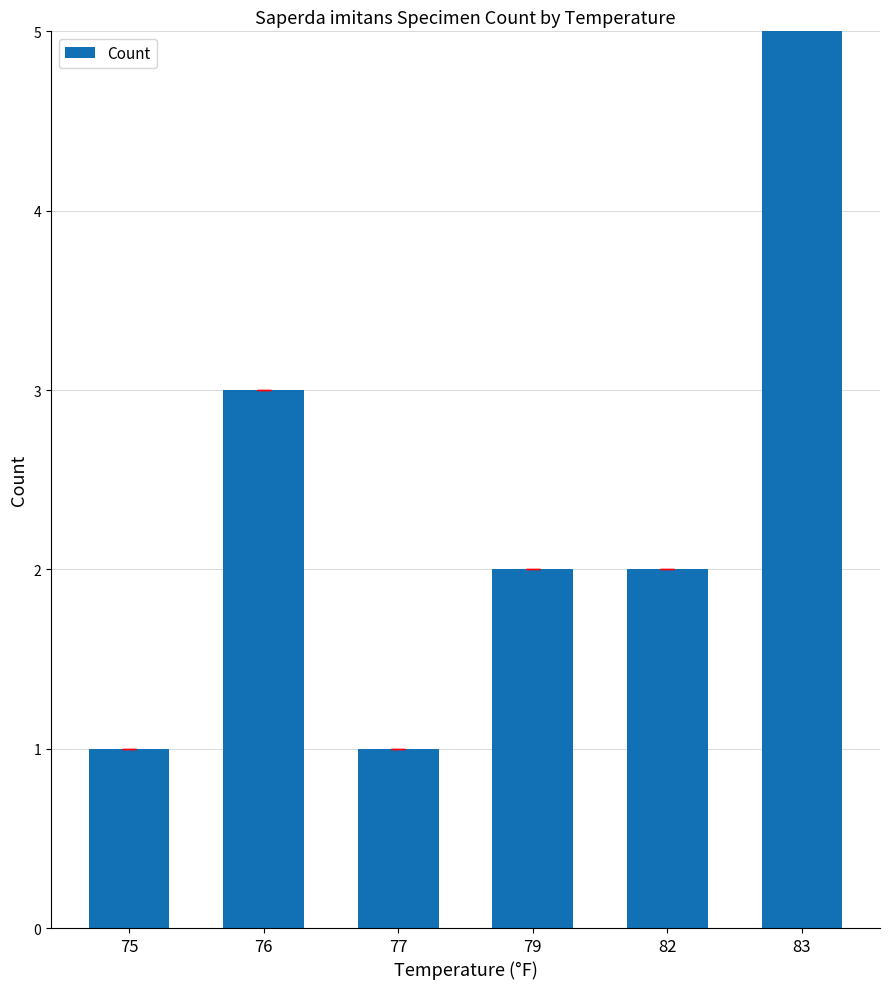

Which label corresponds to the smallest value in the chart?

75